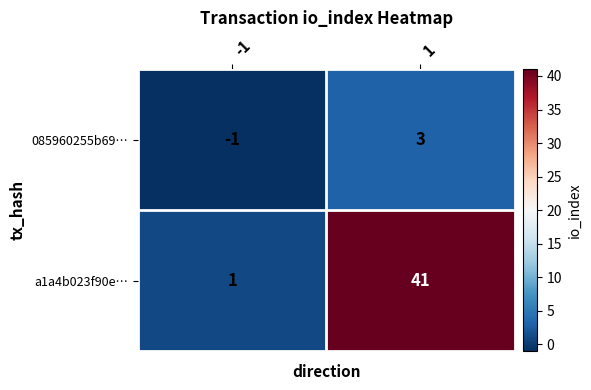

The value of a1a4b023f90e… at 1 is 26. True or false?

False